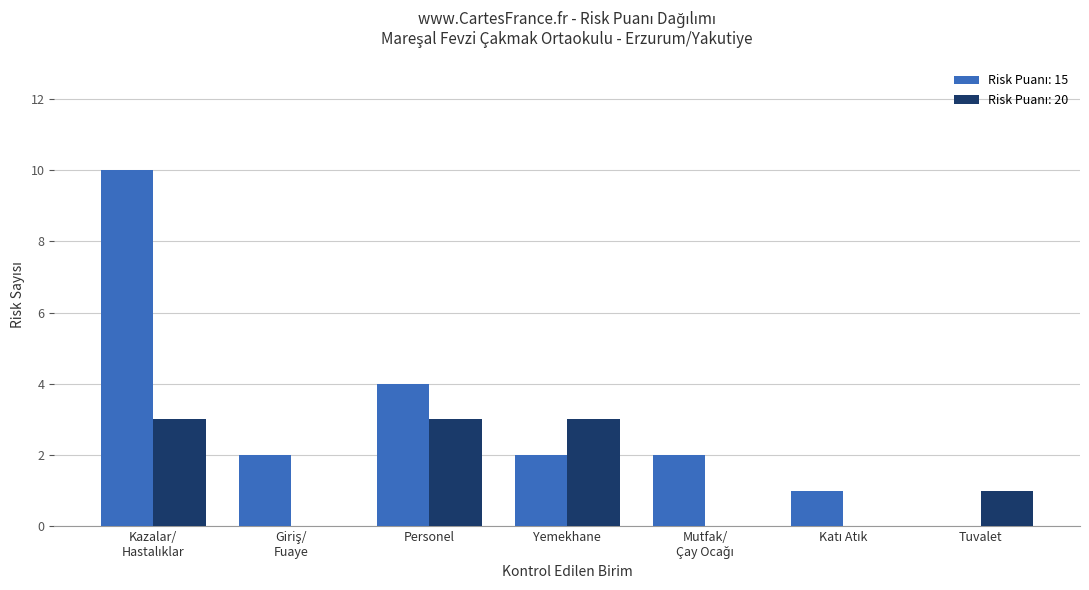

What is the greatest value displayed?

10